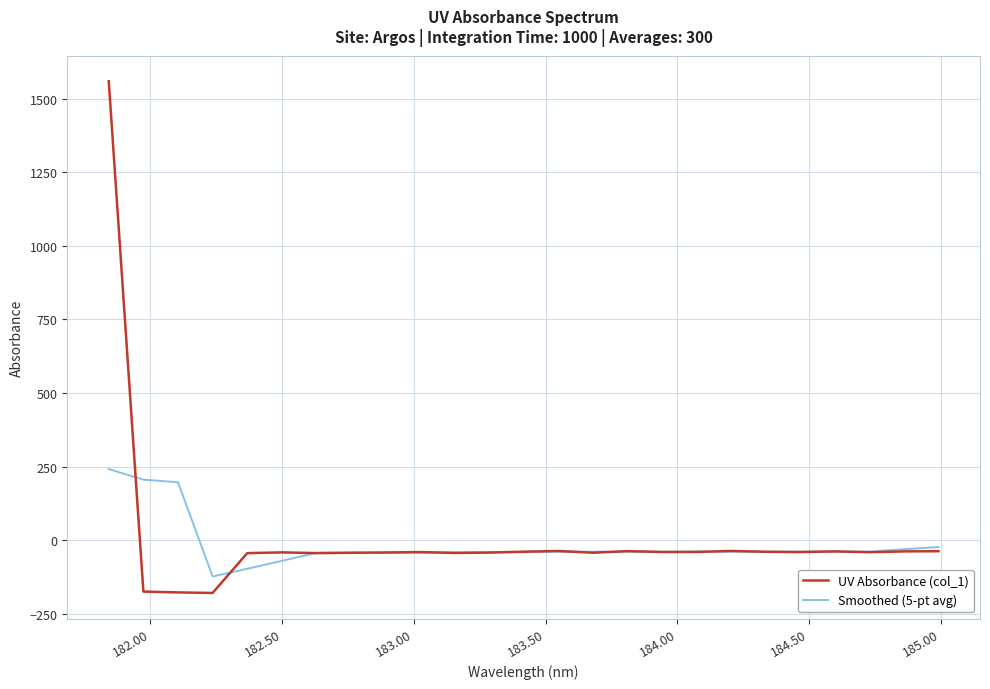

In UV Absorbance (col_1), how many points are lower than both neighbors (excluding endpoints)?

7